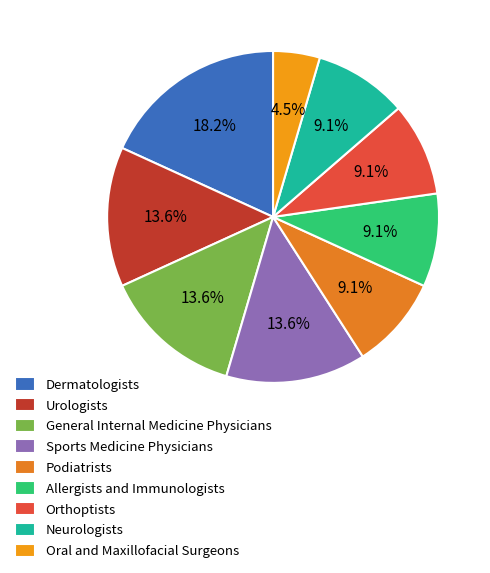

Is the sum of Urologists and Neurologists greater than half?

No